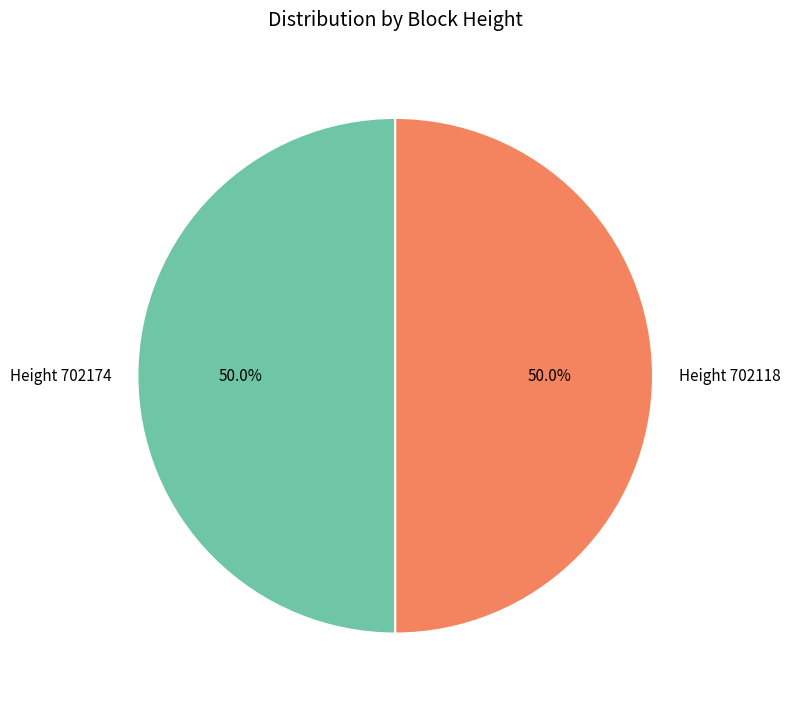

Approximately how many times larger is the value at Height 702174 compared to Height 702118?

1.0